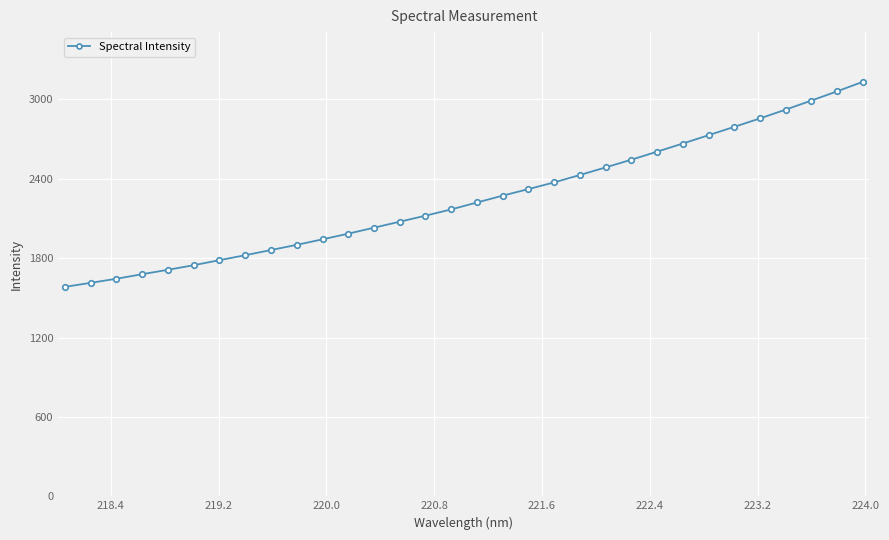

True or false: there are more than 1 points higher than both neighbors.

False